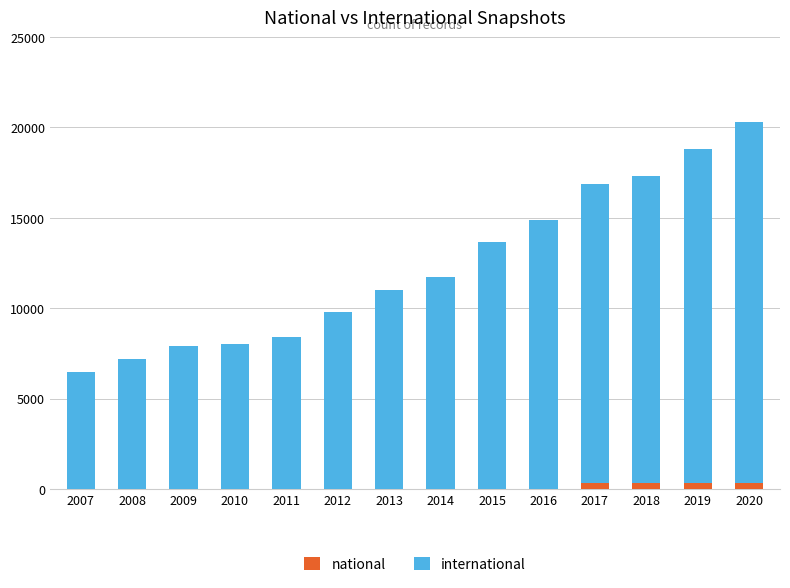

Reading right to left, transcribe the values for national.

2020=330	2019=330	2018=330	2017=330	2016=1	2015=1	2014=1	2013=1	2012=1	2011=1	2010=1	2009=1	2008=1	2007=1